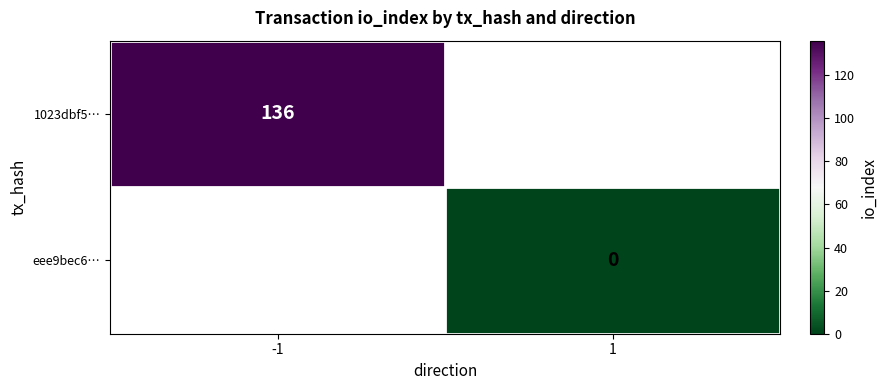

Is it true that 1023dbf5… equals 202 at -1?

False